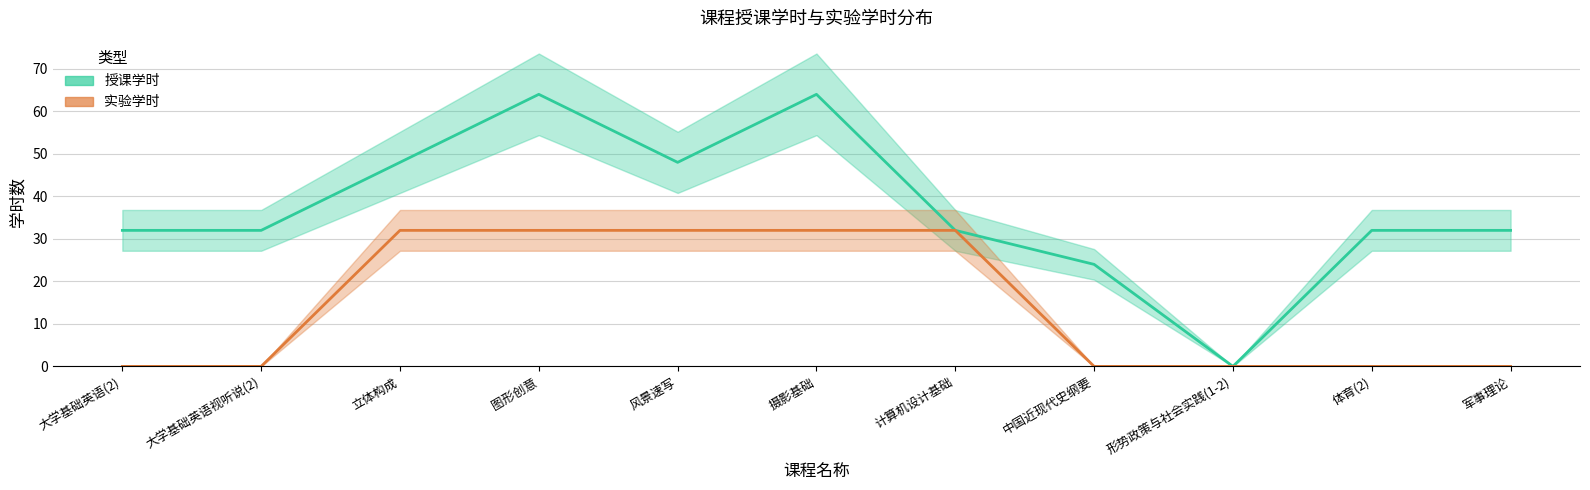

What is the difference between the maximum and minimum values in the 授课学时 series?

64